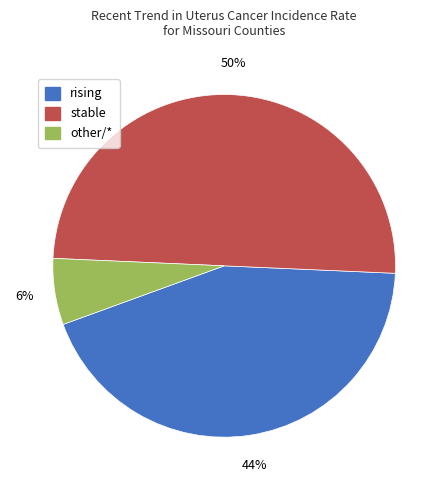

What percentage is the rising slice, to the nearest percent?

44%